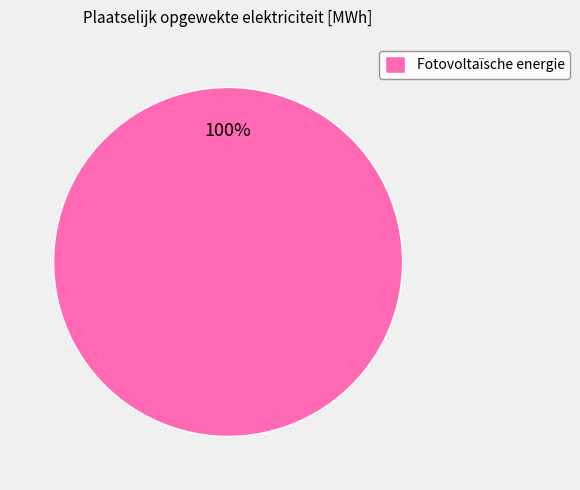

Rank the categories by value from highest to lowest.

Fotovoltaïsche energie